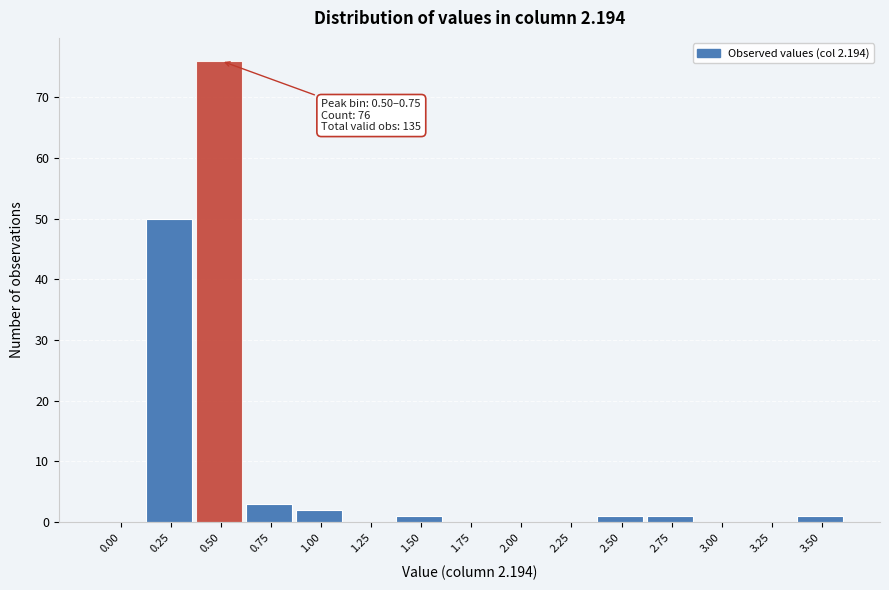

Reading left to right, what are all the values shown in this chart?

0.00=0	0.25=50	0.50=76	0.75=3	1.00=2	1.25=0	1.50=1	1.75=0	2.00=0	2.25=0	2.50=1	2.75=1	3.00=0	3.25=0	3.50=1